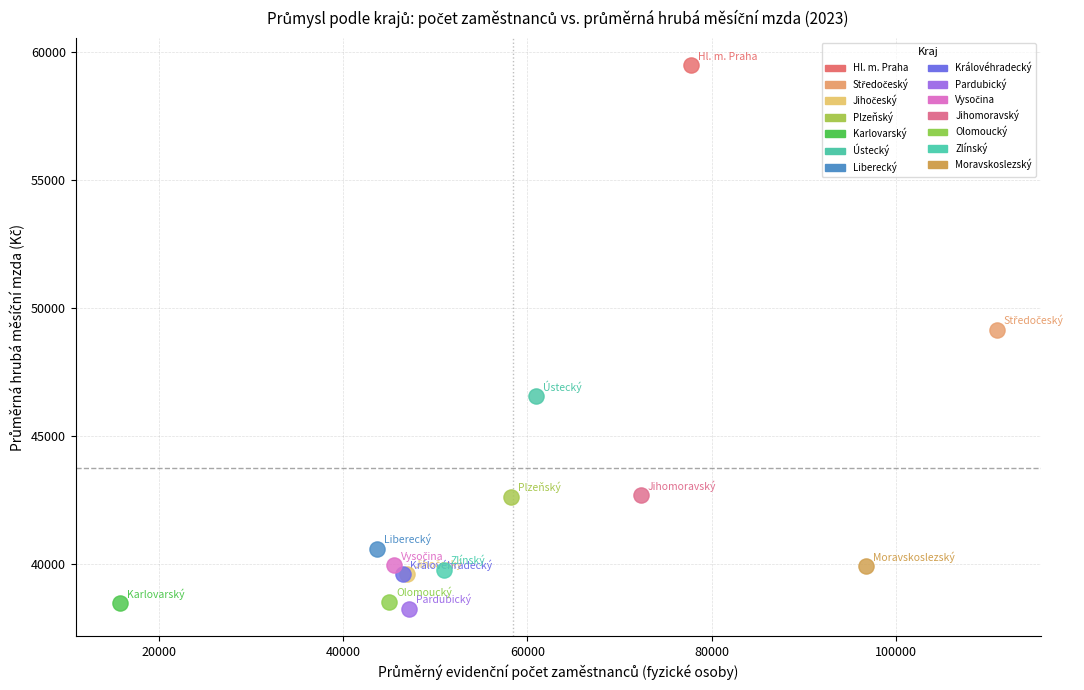

Which series reaches the maximum Y coordinate?

Hl. m. Praha